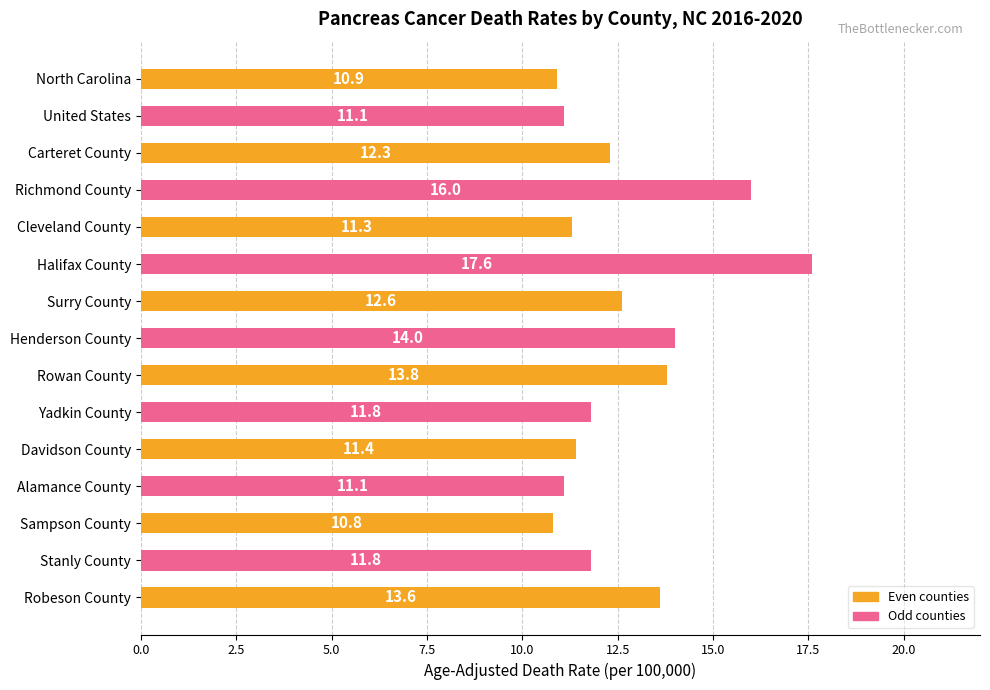

What is the ratio of the value at United States to the value at Robeson County?

0.8